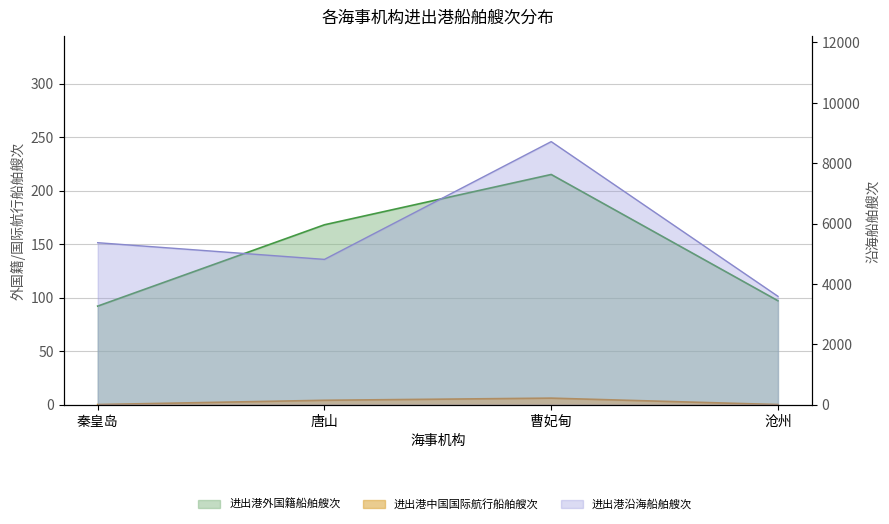

Which has a higher value, 唐山 or 曹妃甸?

曹妃甸